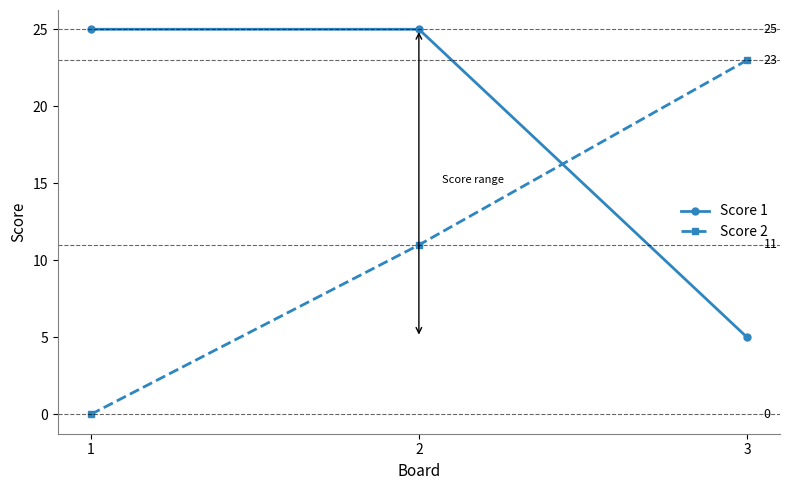

What is the difference between the maximum and minimum values in the Score 2 series?

23